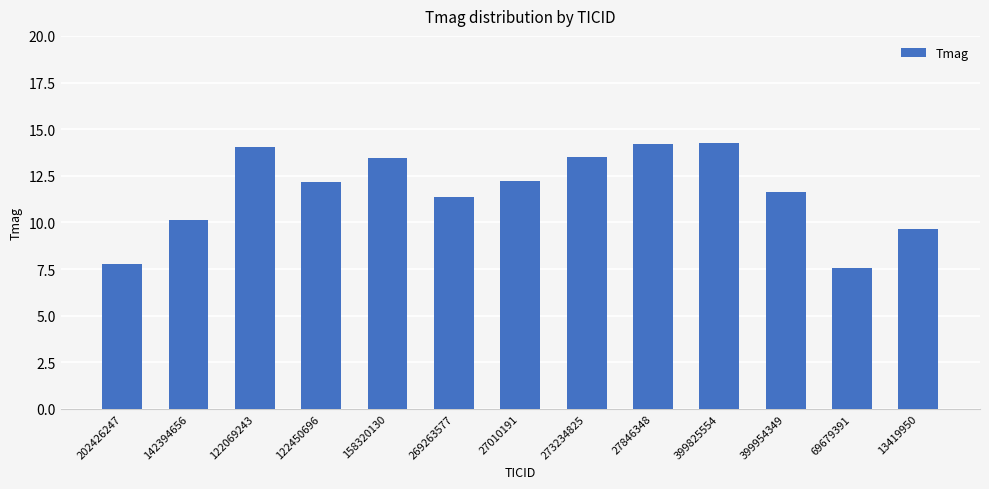

What is the label of the 12th bar from the left?

69679391